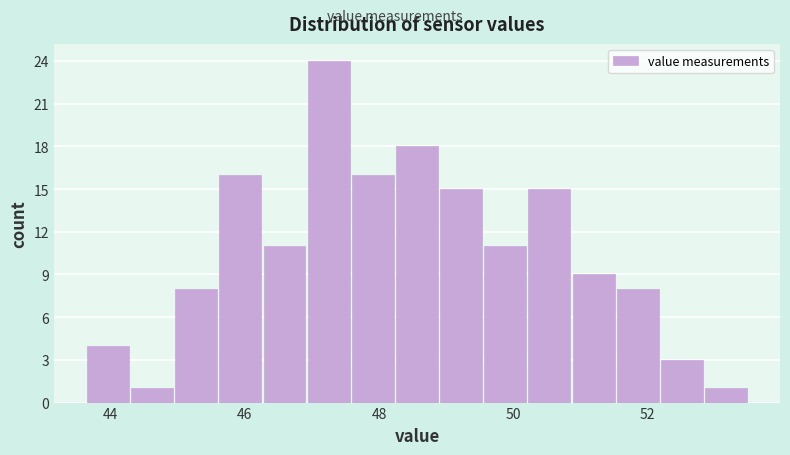

Around what value on the x-axis is the tallest bar? Give the approximate position of its centre, as read against the axis.

47.2